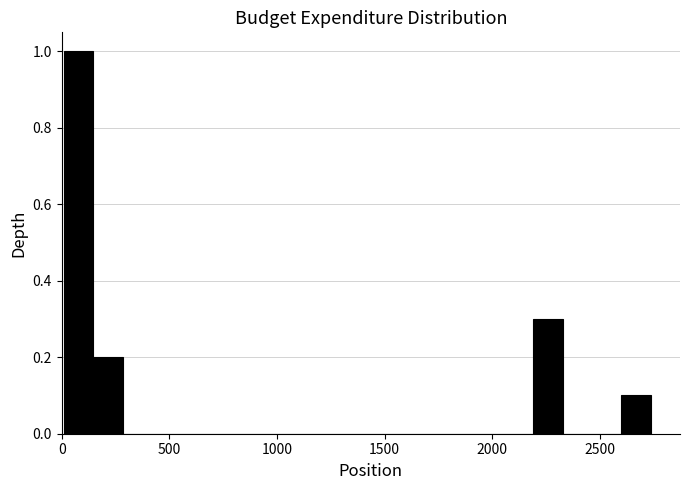

Read against the x-axis, roughly where is the centre of the tallest bar?

100